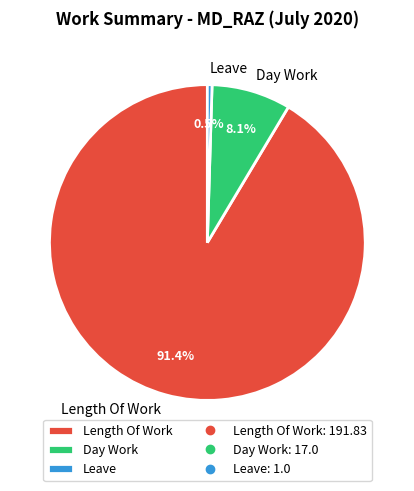

To the nearest percent, what percentage of the pie is Day Work?

8%